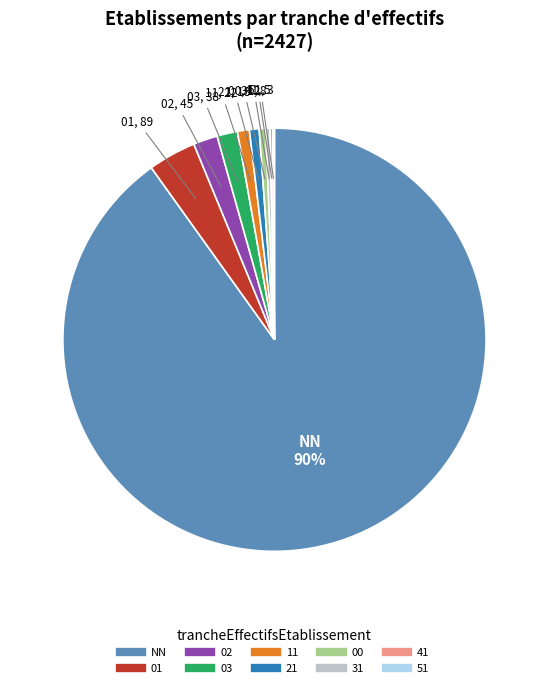

Approximately how many times larger is the value at NN compared to 00?

182.2